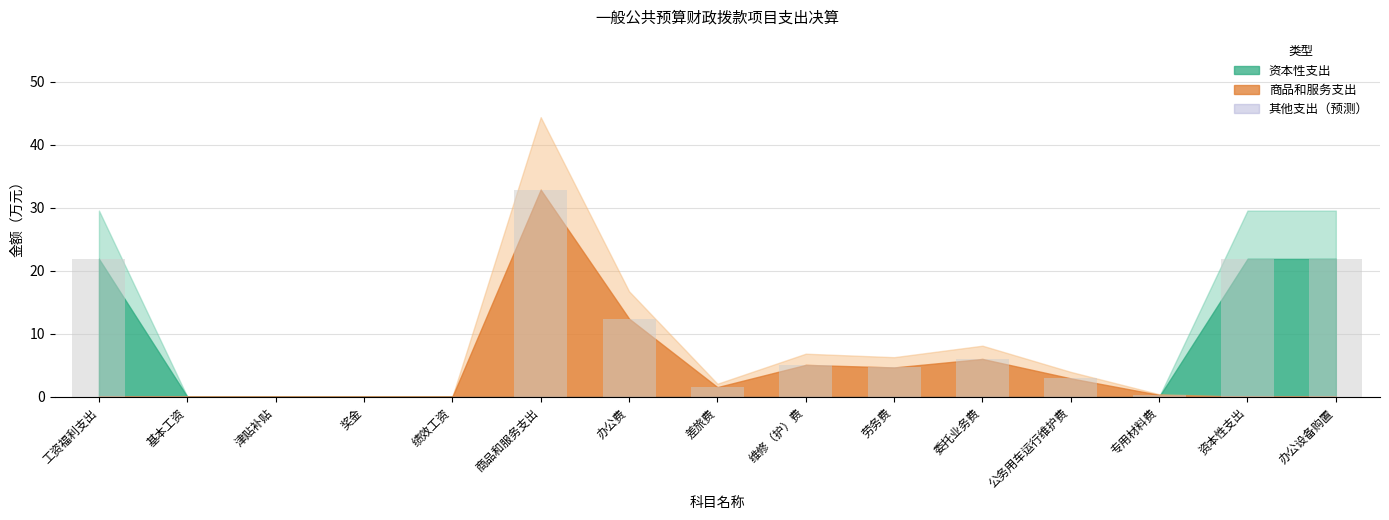

What is the sum of the values at 基本工资 and 差旅费?

1.5